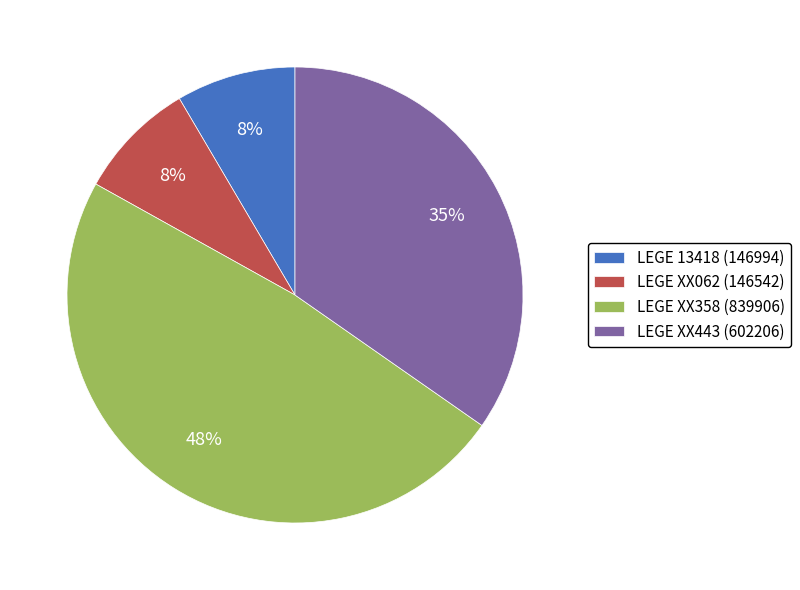

How many segments does this pie chart have?

4